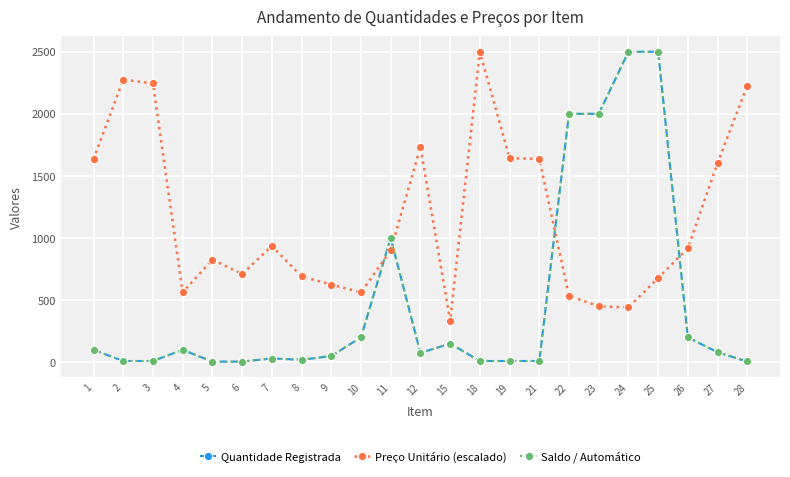

Is this an area chart (filled region under the line)?

No